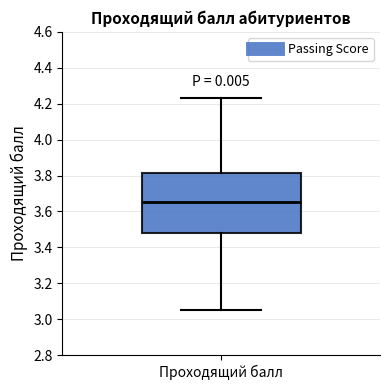

Transcribe this box plot: give where the median line is, the range the box spans, and where the two whiskers end, as read against the y-axis. The values are not printed on the chart, so give them approximately, as read against the axis.

median 3.66, box 3.48 to 3.82, whiskers 3.06 to 4.24